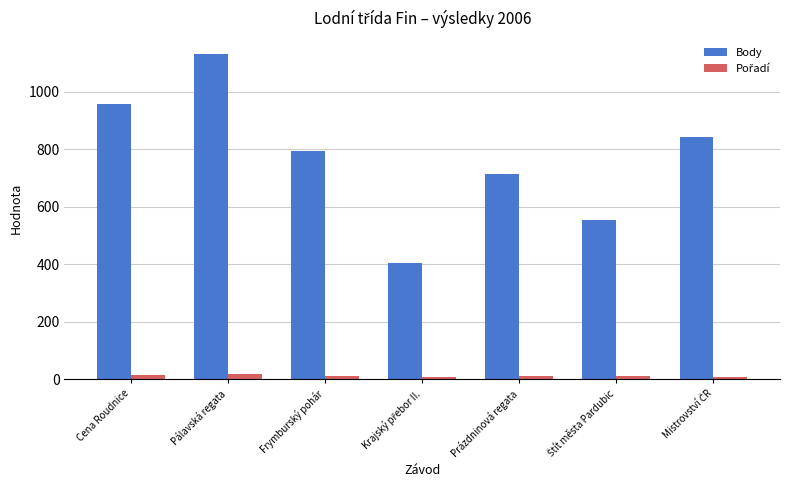

Which series has the largest total across all categories?

Body